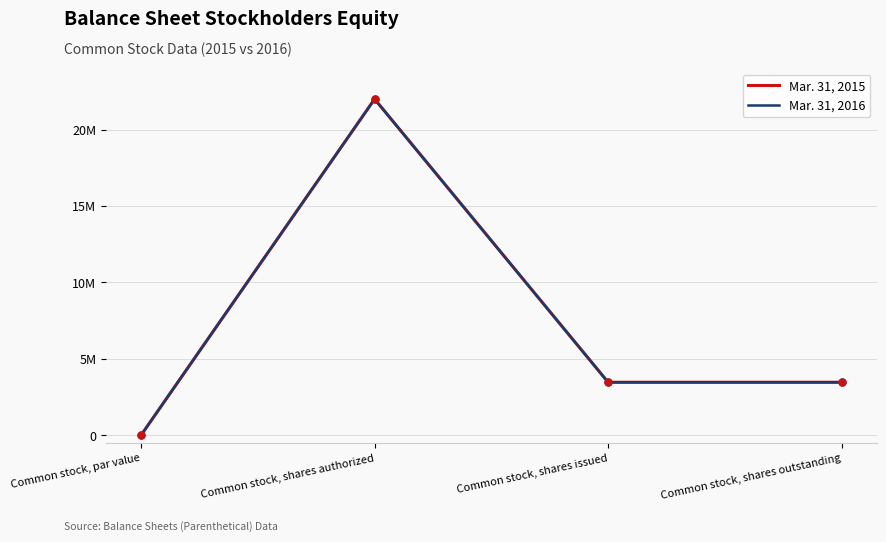

What is the label of the 4th point from the left?

Common stock, shares outstanding